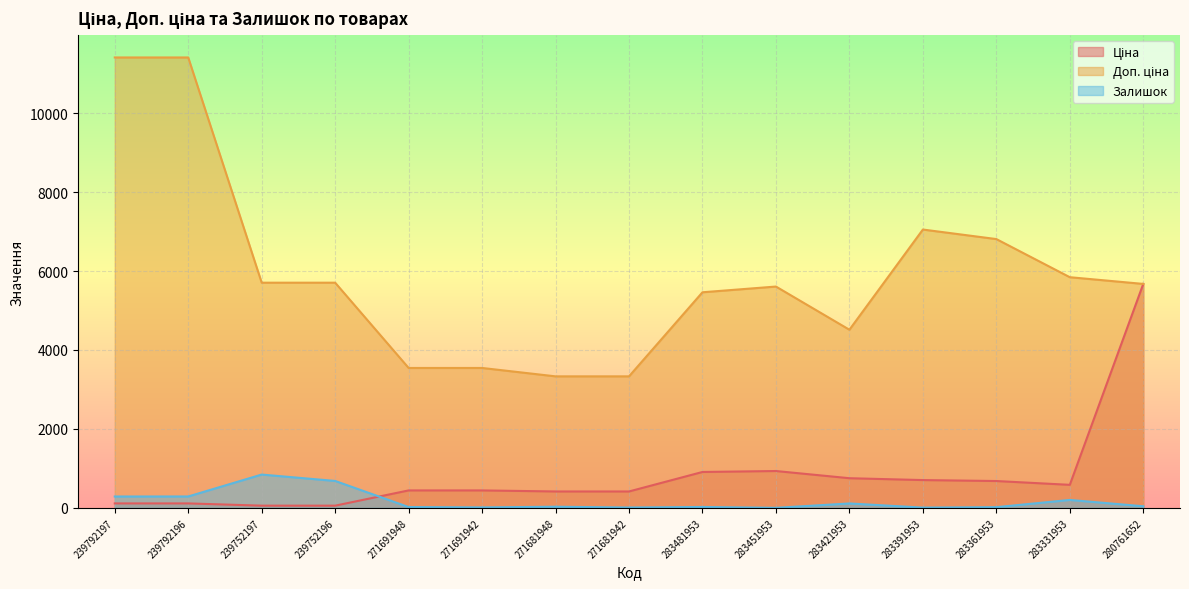

What are all the series names shown in the legend?

Ціна, Доп. ціна, Залишок